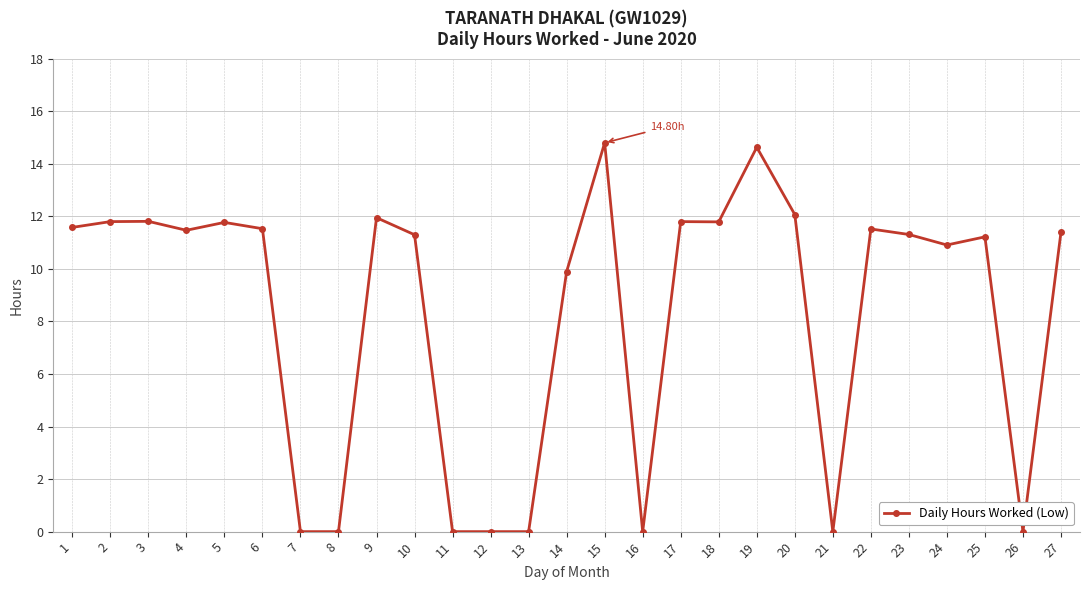

At which label does the data first exceed 11?

1